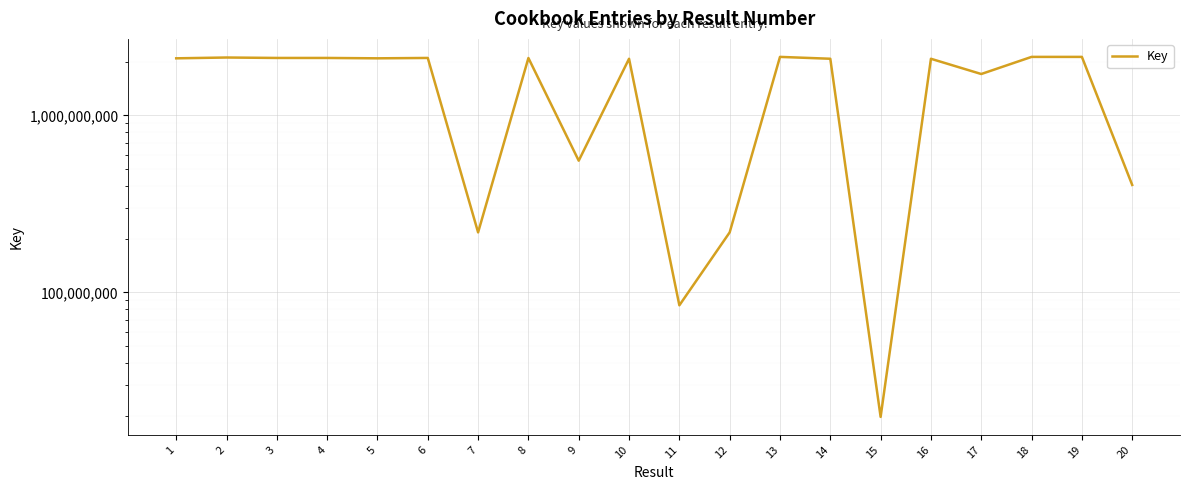

Rank the categories by value from lowest to highest.

15, 11, 7, 12, 20, 9, 17, 16, 14, 10, 5, 1, 8, 4, 6, 3, 2, 19, 13, 18